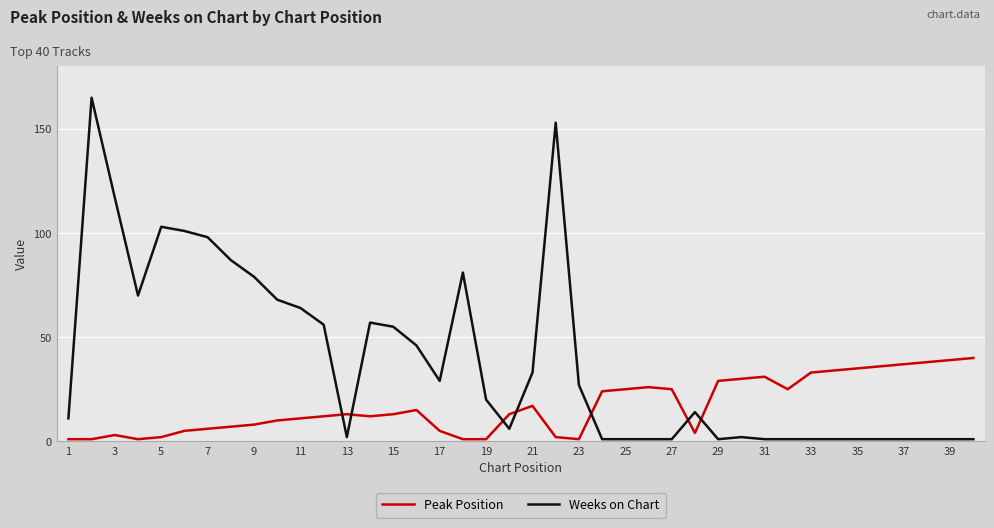

Rank the series by their maximum value, from highest to lowest.

Weeks on Chart, Peak Position